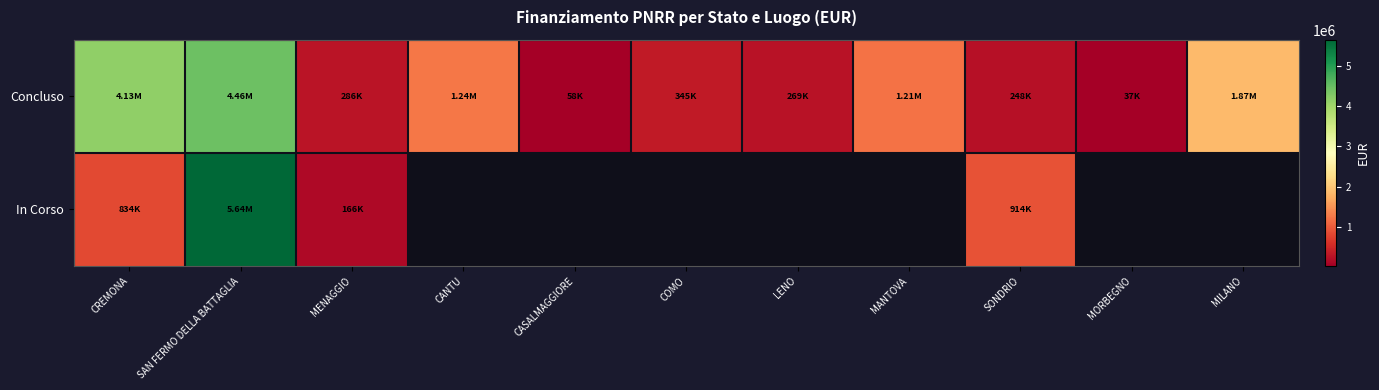

The value of In Corso at MENAGGIO is 102760.5. True or false?

False